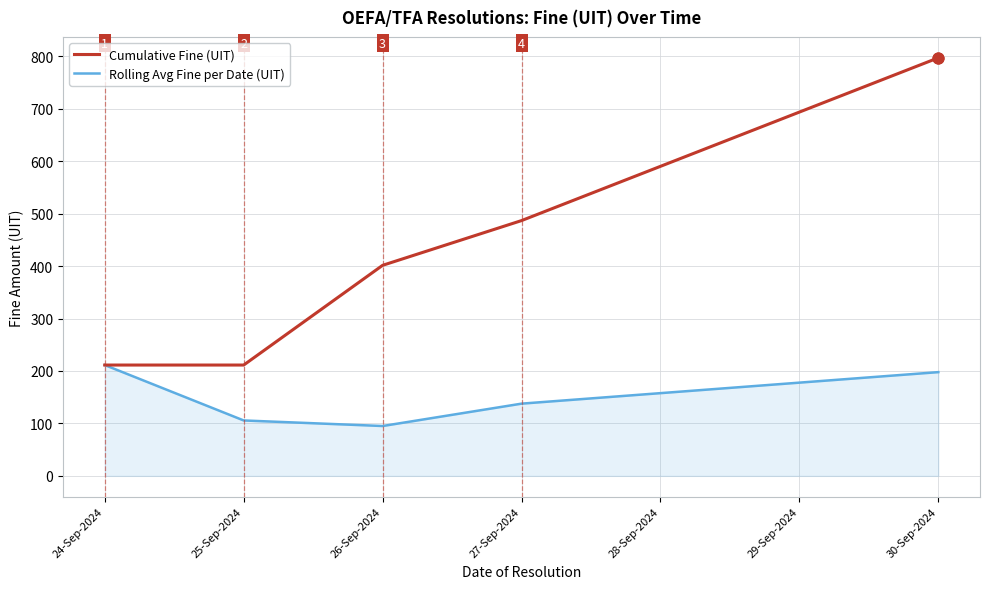

Which series has the largest total across all categories?

Cumulative Fine (UIT)